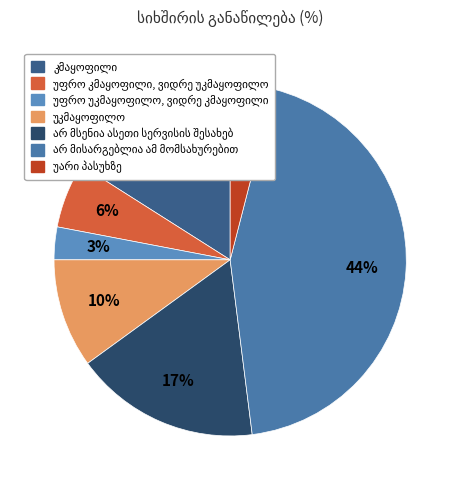

True or false: უფრო კმაყოფილი, ვიდრე უკმაყოფილო accounts for 15% of the total.

False